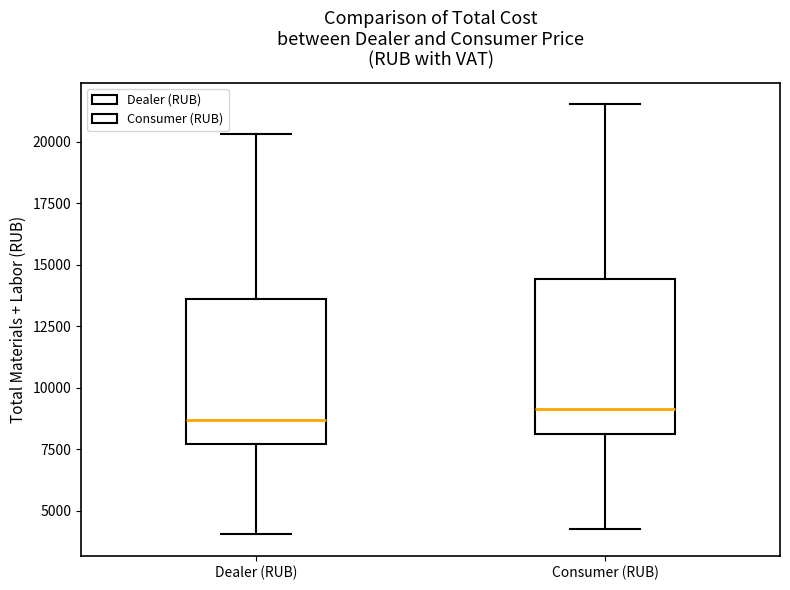

Where does the upper whisker of the box for Dealer (RUB) end on the y-axis? The values are not printed on the chart, so give them approximately, as read against the axis.

20500